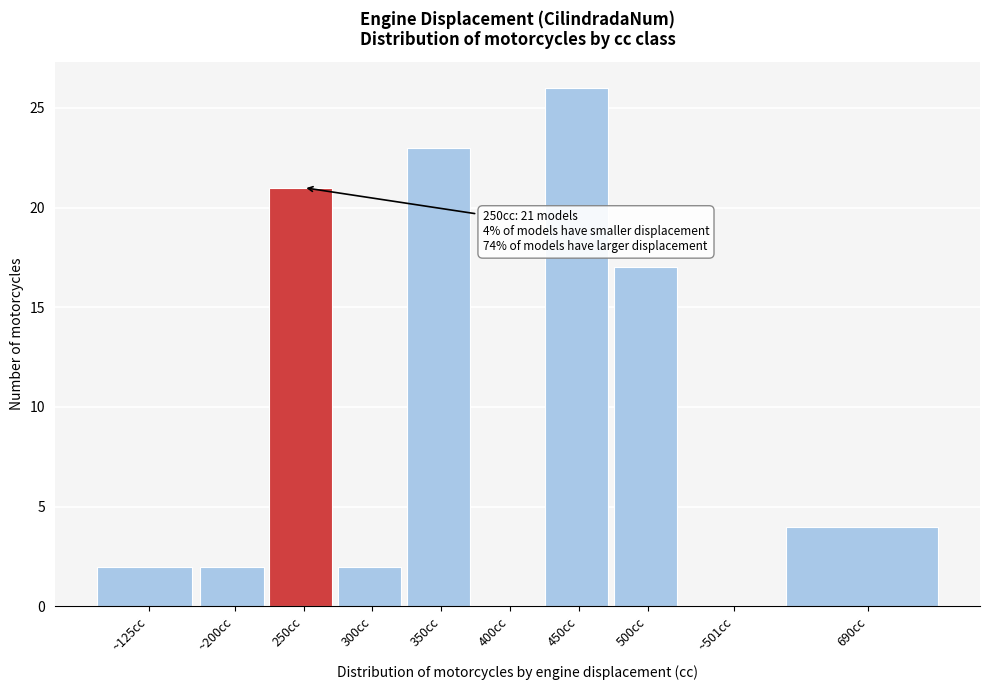

Reading right to left, what are all the values shown in this chart?

690cc=4	~501cc=0	500cc=17	450cc=26	400cc=0	350cc=23	300cc=2	250cc=21	~200cc=2	~125cc=2